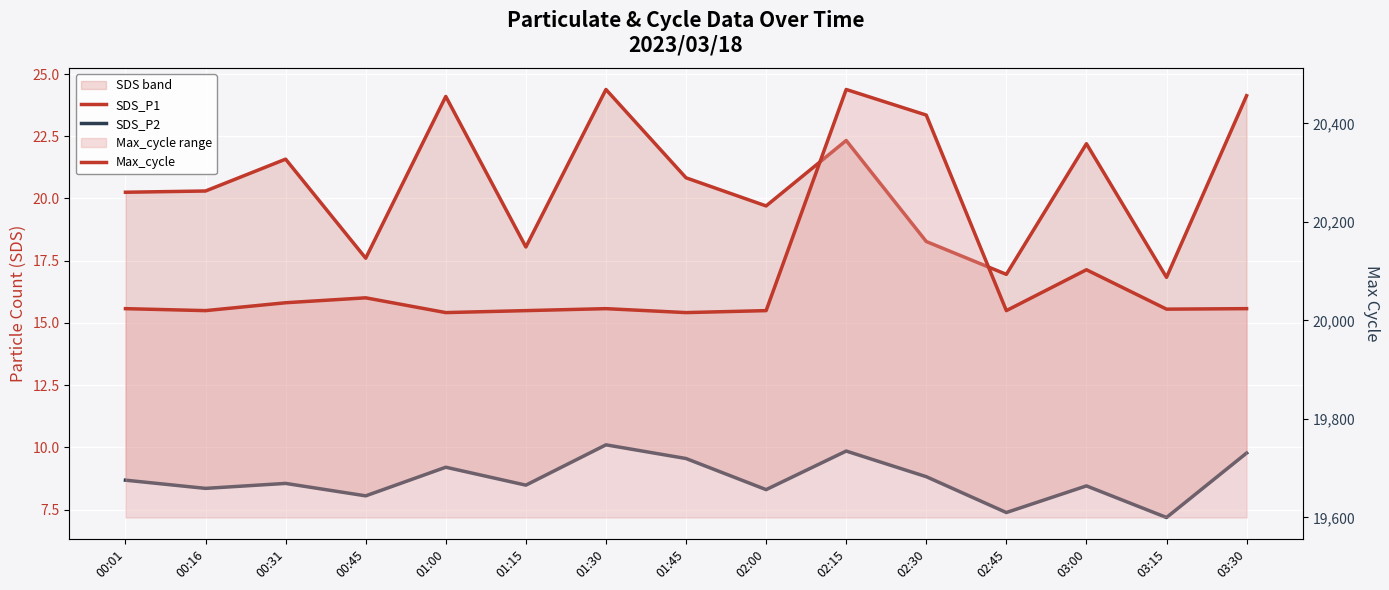

What is the label of the 3rd point from the left?

00:31